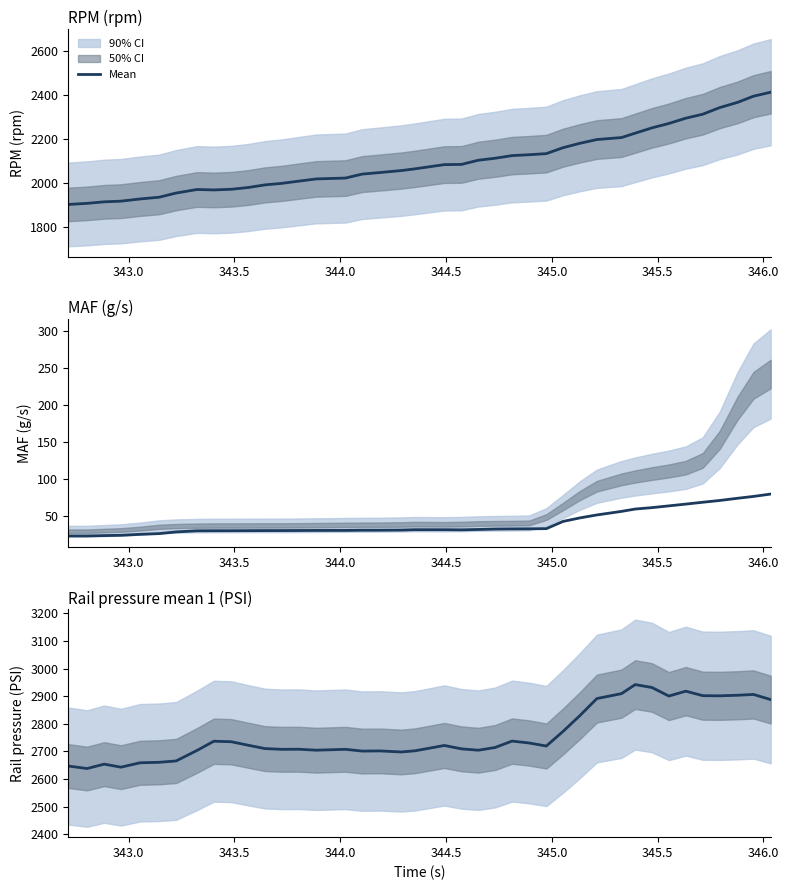

Does the chart have visible grid lines?

No